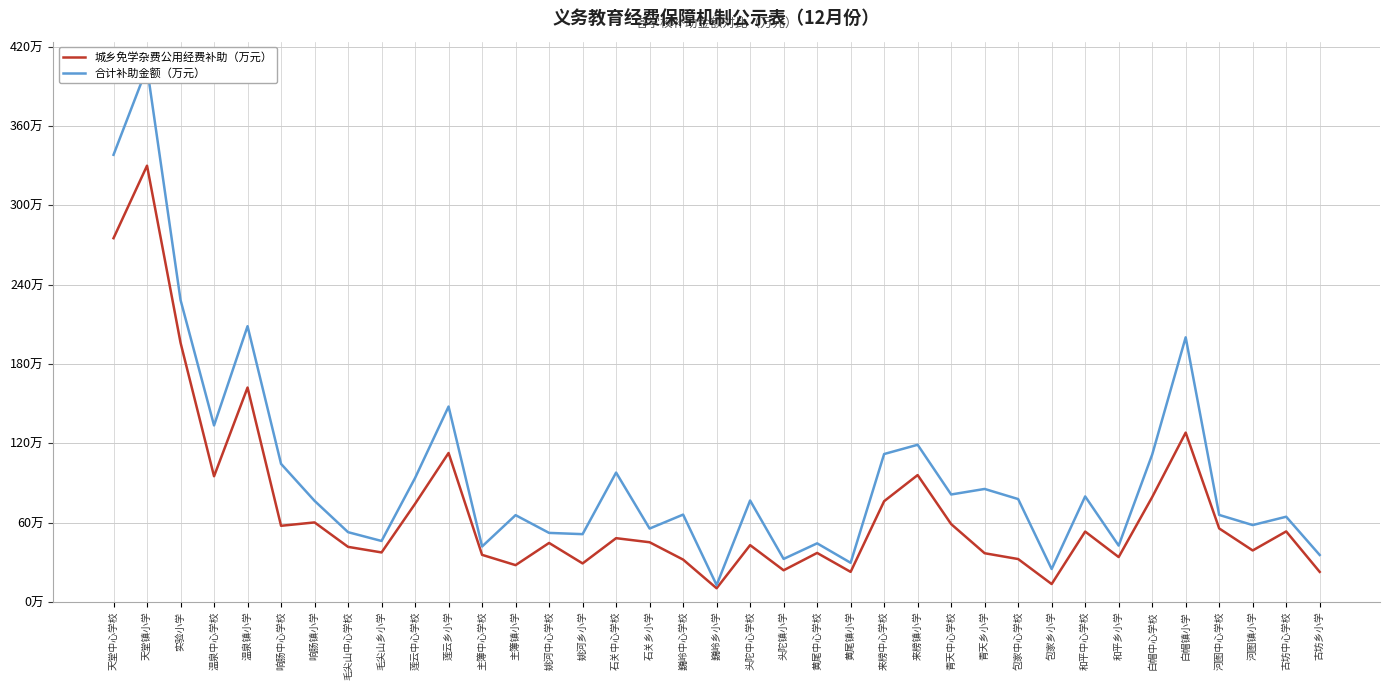

Which has a higher value, 头陀镇小学 or 包家乡小学?

头陀镇小学